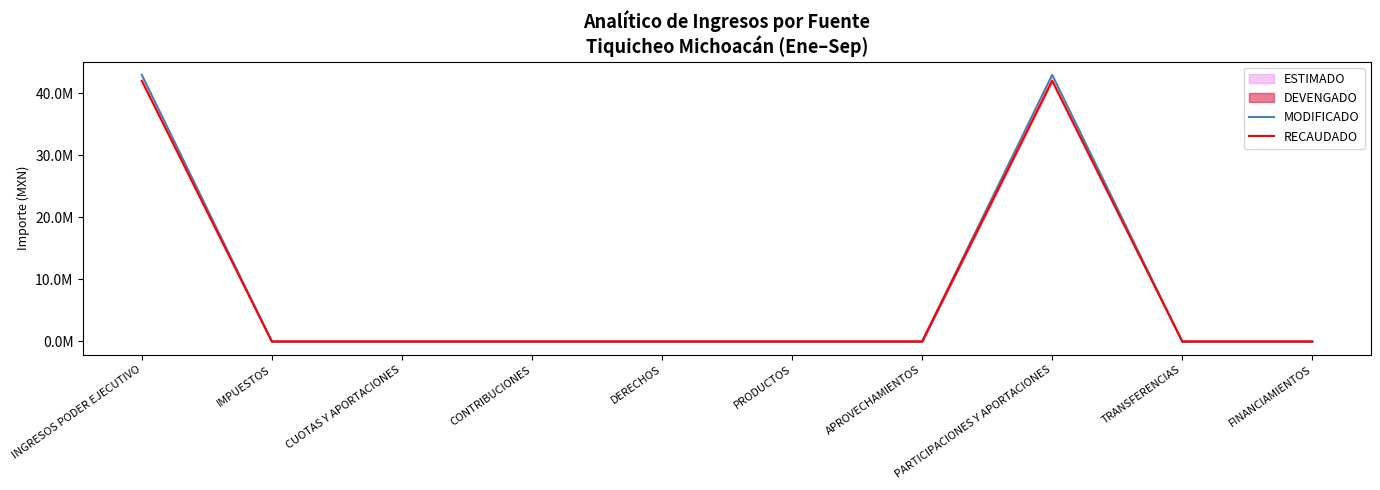

At which label is RECAUDADO closest to 21024768?

IMPUESTOS